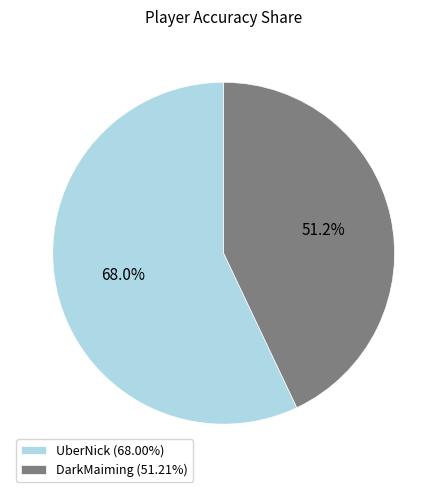

The DarkMaiming slice represents 43% of the pie. True or false?

True